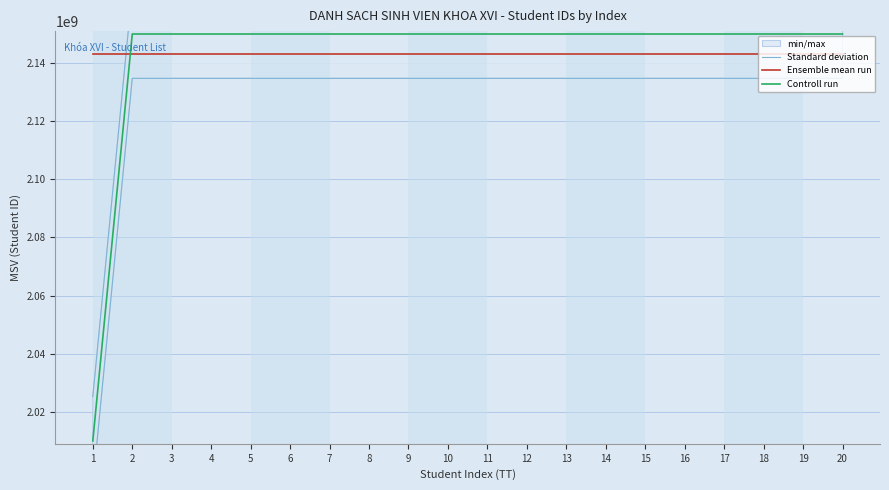

Which category has the highest value in the Standard deviation series?

20